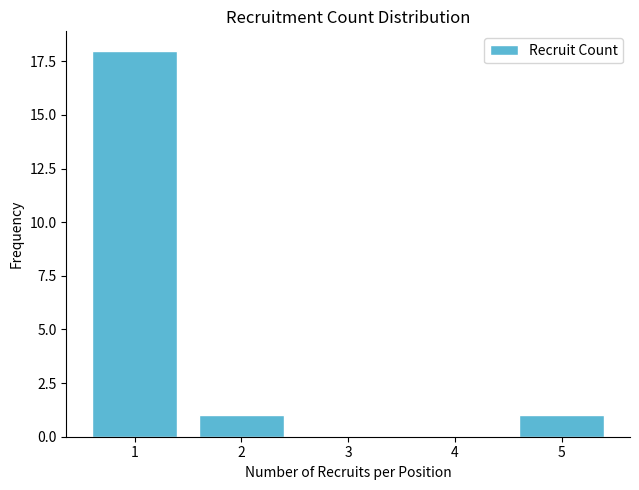

Reading left to right, list all the values displayed in this chart.

1=18	2=1	3=0	4=0	5=1